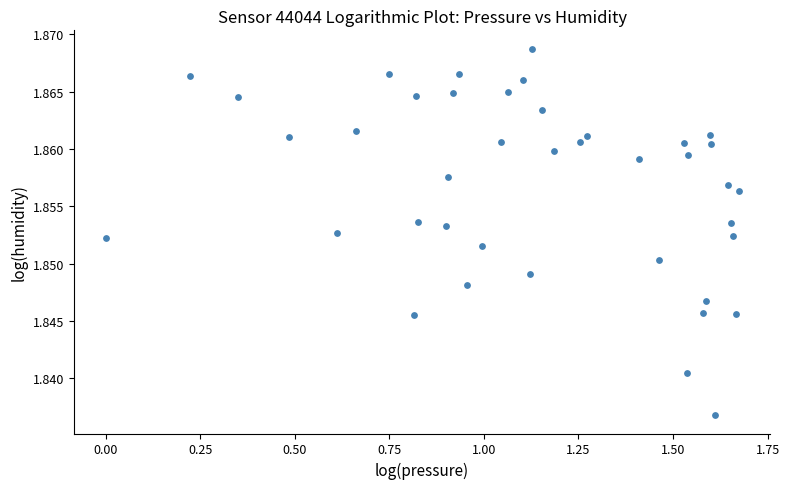

What is the range of X values (max minus min)?

1.7